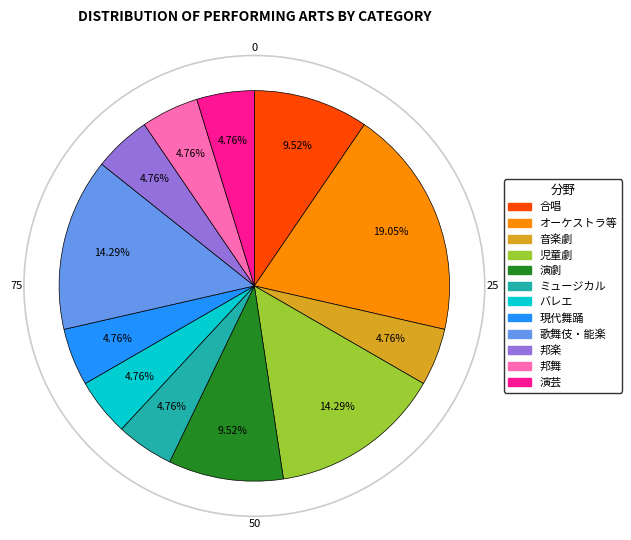

Which slice is the largest?

オーケストラ等